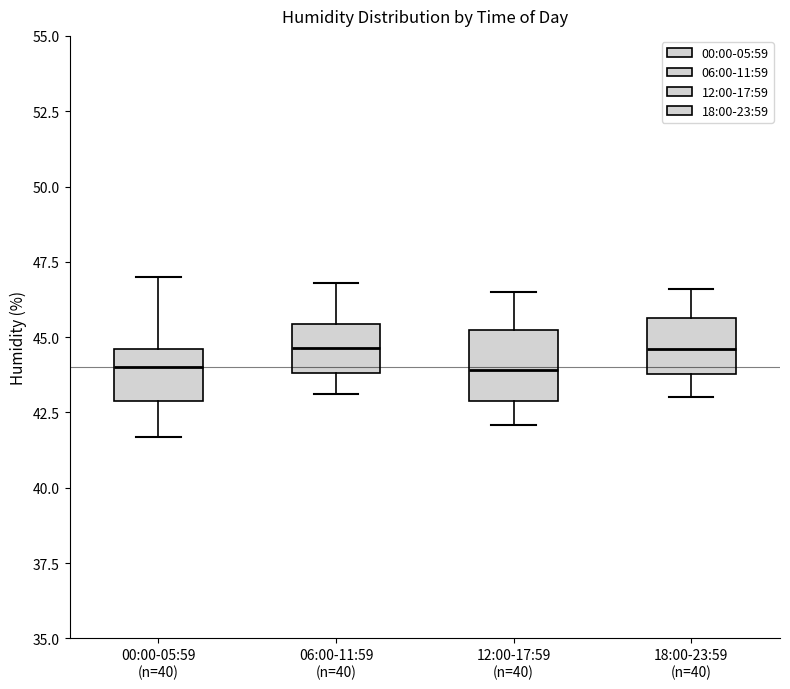

Where does the lower whisker of the box for 06:00-11:59 (n=40) end on the y-axis? The values are not printed on the chart, so give them approximately, as read against the axis.

43.0